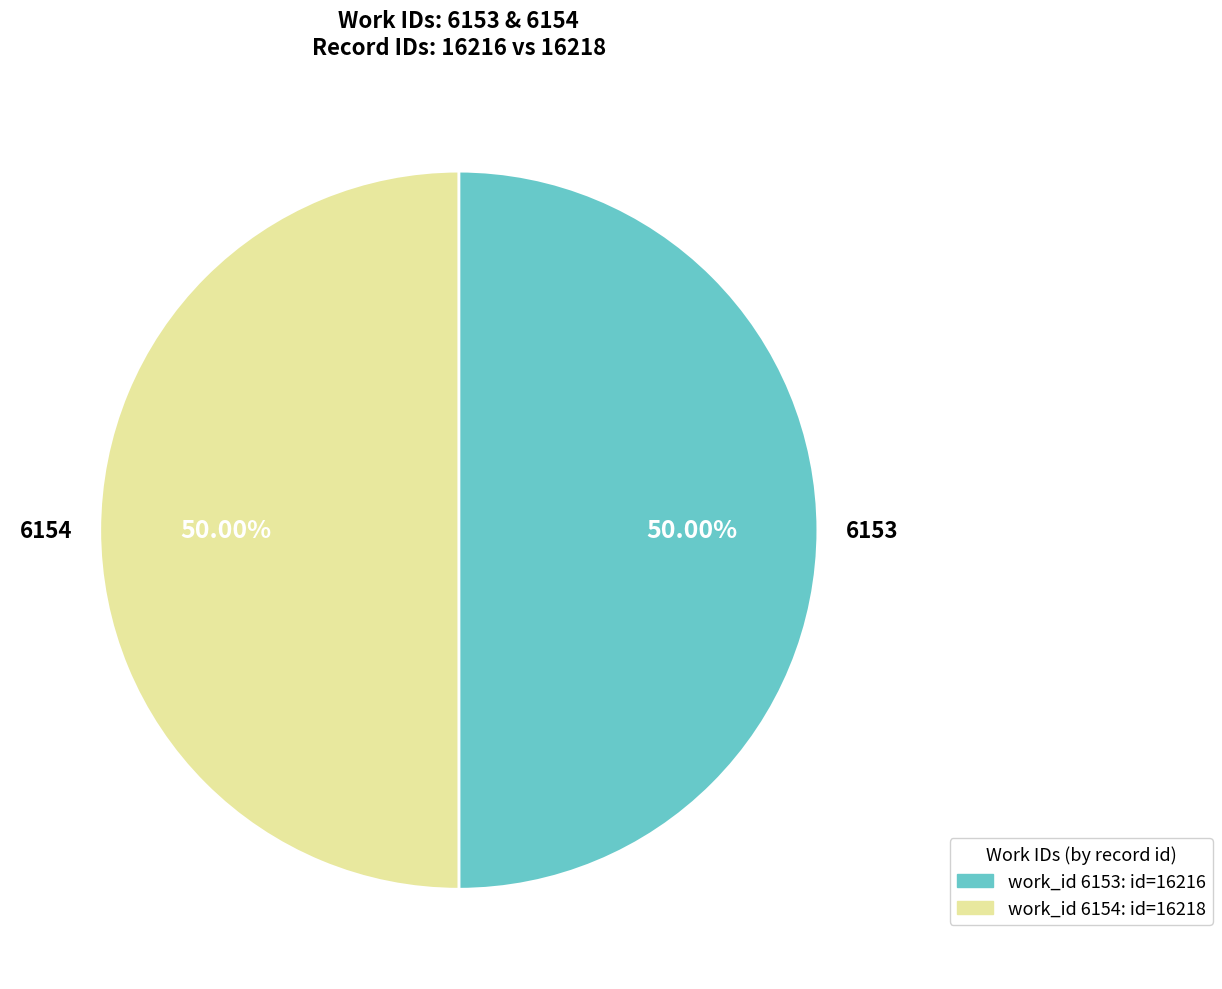

Is the sum of 6153 and 6154 greater than half?

Yes